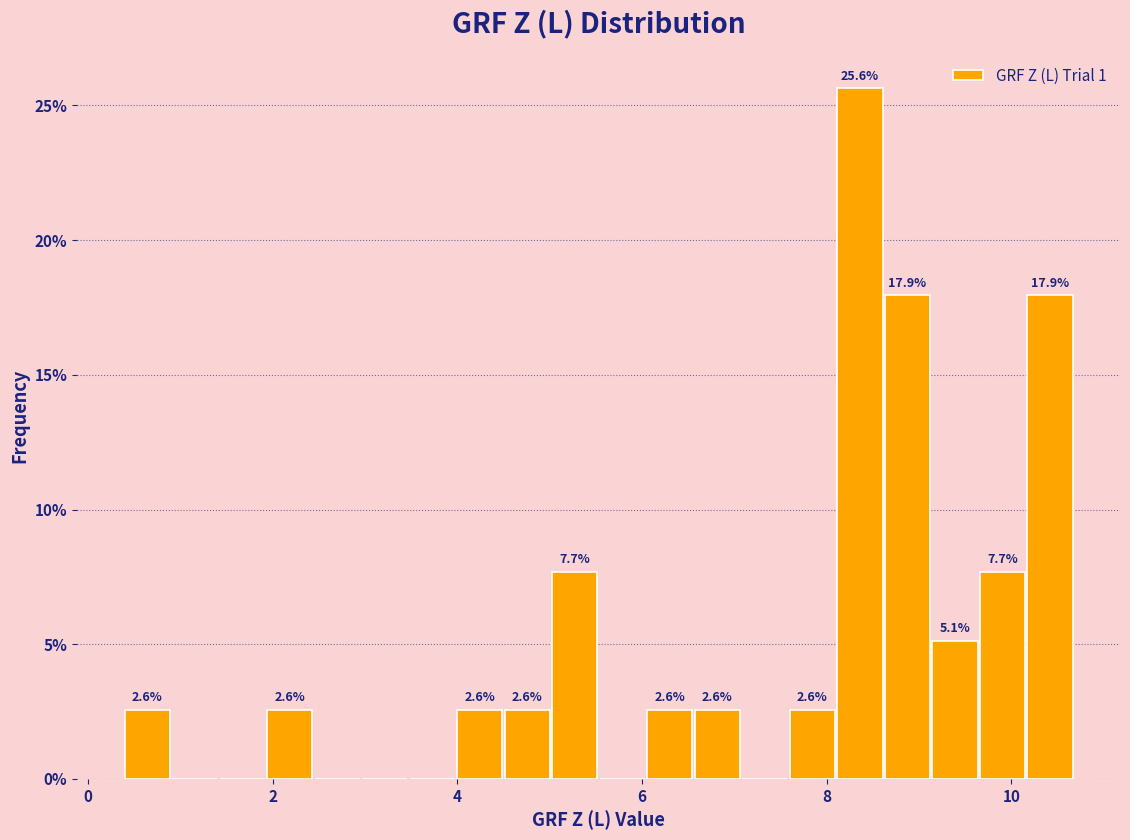

Around what value on the x-axis is the tallest bar? Give the approximate position of its centre, as read against the axis.

8.4